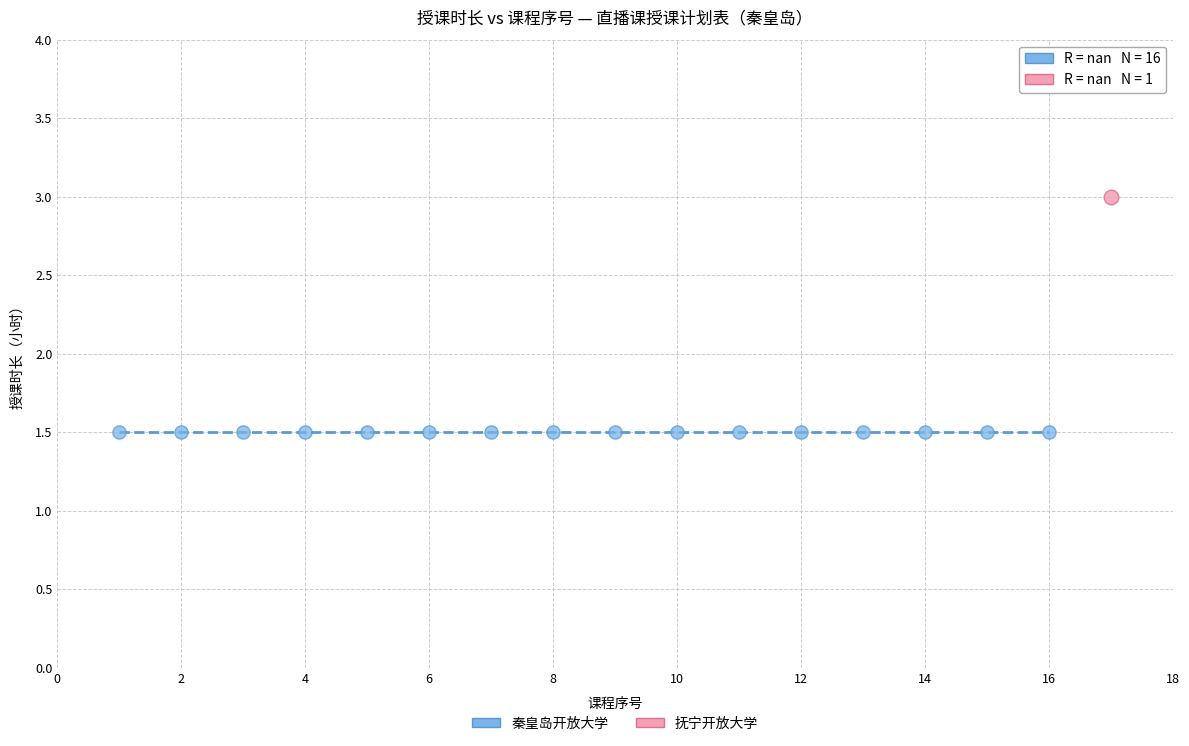

What are all the series names shown in the legend?

秦皇岛开放大学, 抚宁开放大学